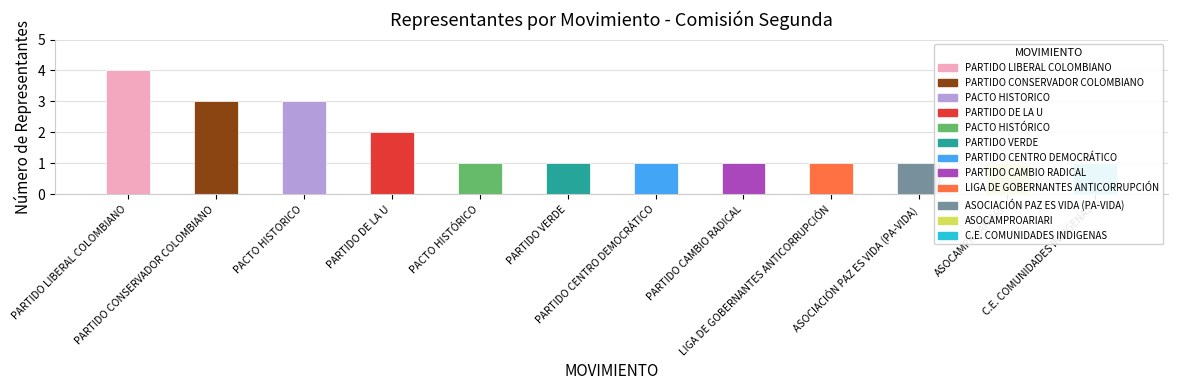

What is the ratio of the value at PARTIDO CENTRO DEMOCRÁTICO to the value at PACTO HISTORICO?

0.3